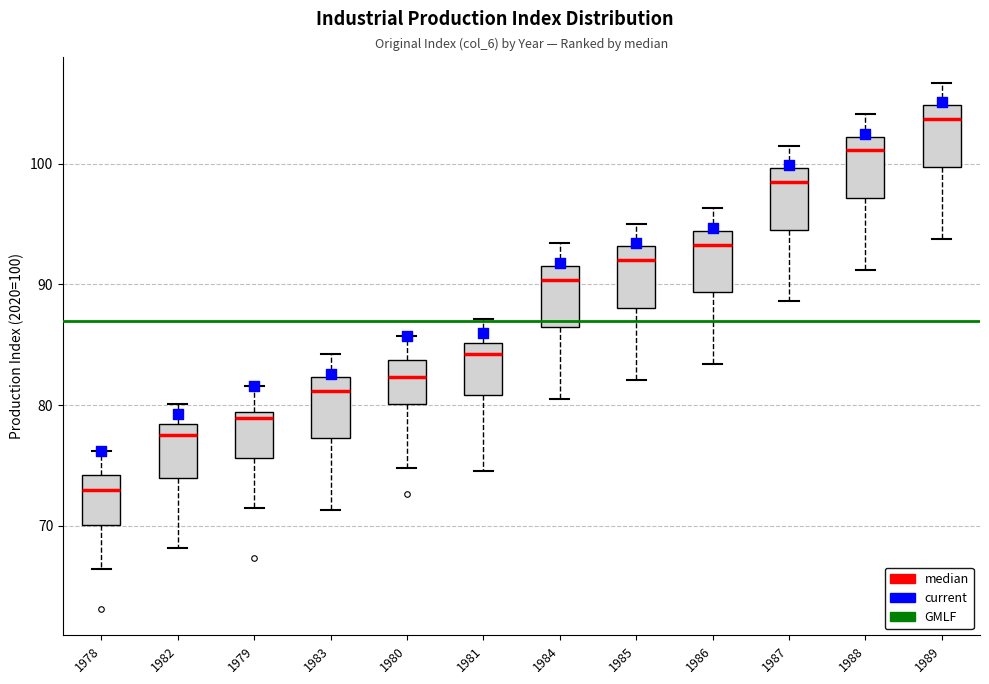

Where is the upper edge of the box at x = 1982 on the y-axis? The values are not printed on the chart, so give them approximately, as read against the axis.

78